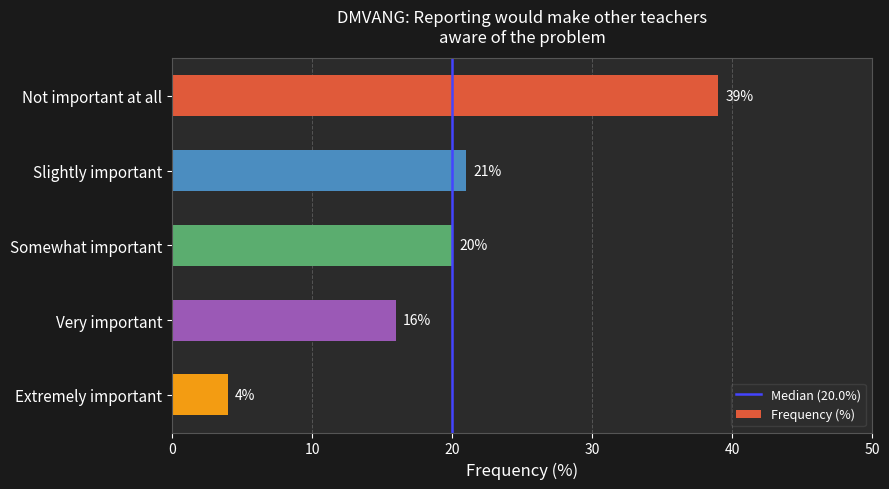

Rank the categories by value from highest to lowest.

Not important at all, Slightly important, Somewhat important, Very important, Extremely important